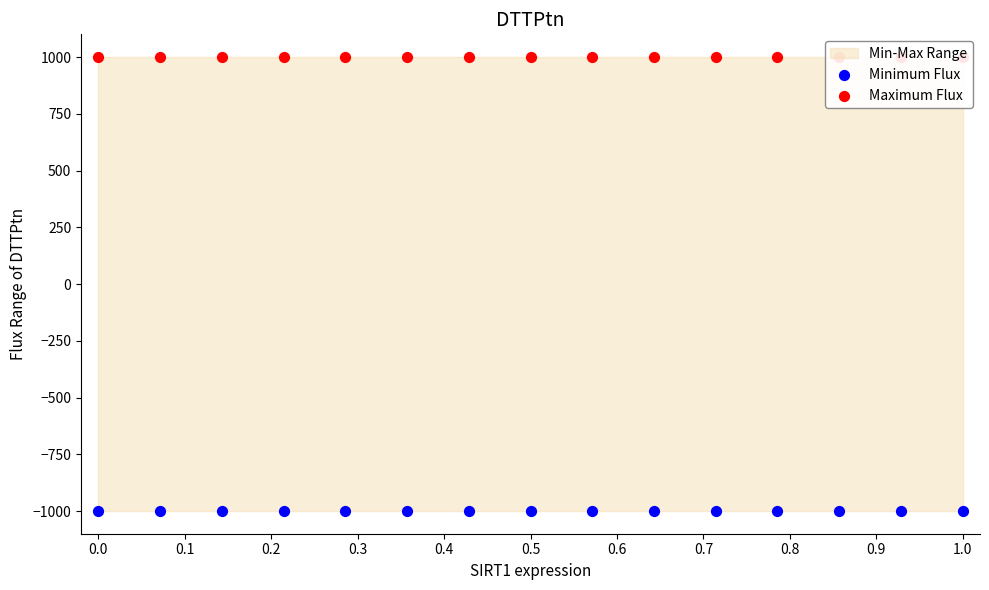

Which series has the largest total across all categories?

Maximum Flux